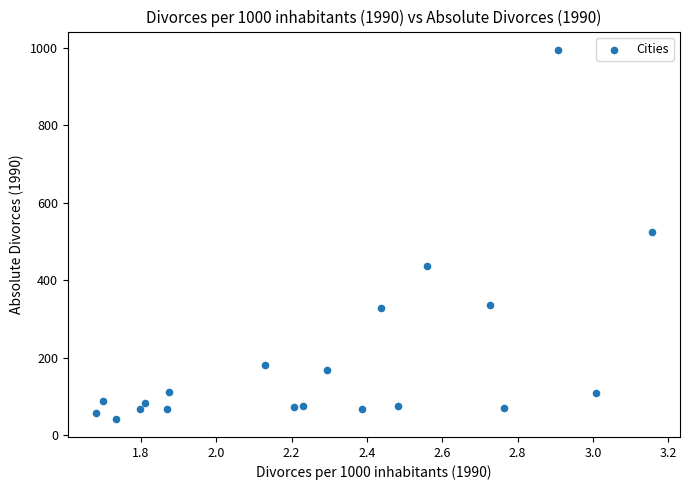

What is the range of Y values (max minus min)?

951